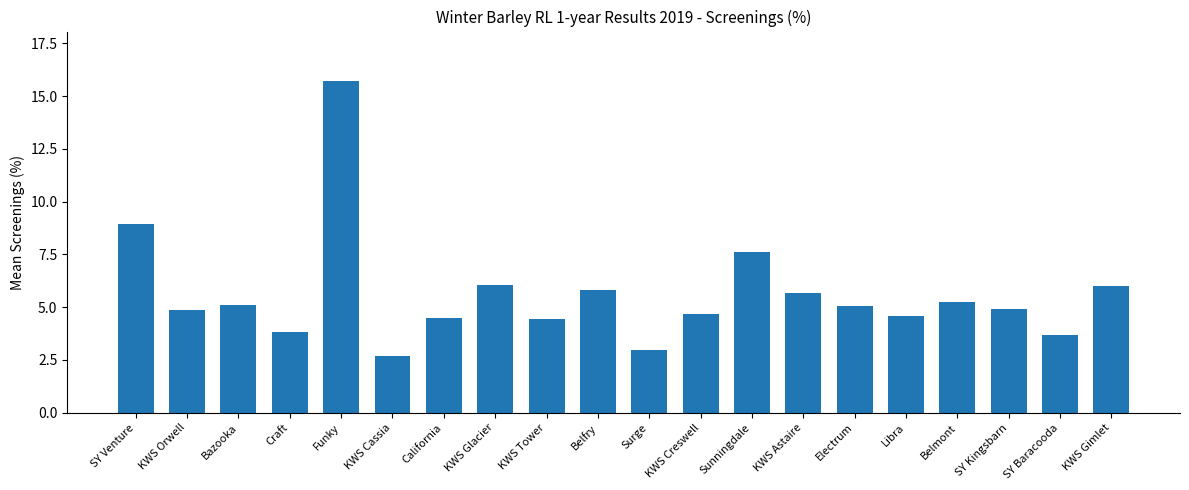

Between KWS Astaire and Craft, which is larger?

KWS Astaire